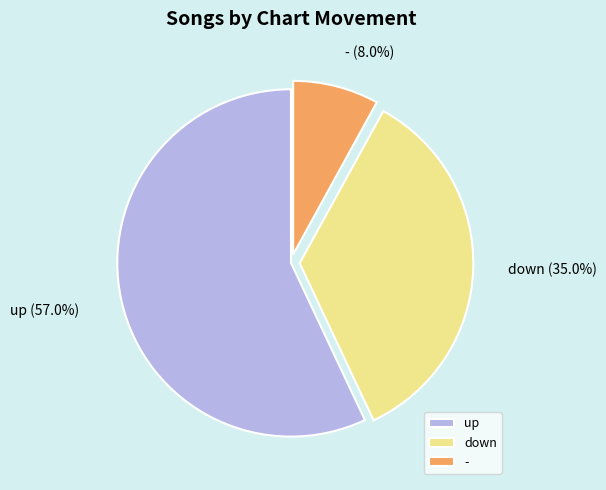

To the nearest percent, what is the combined percentage of up and -?

65%